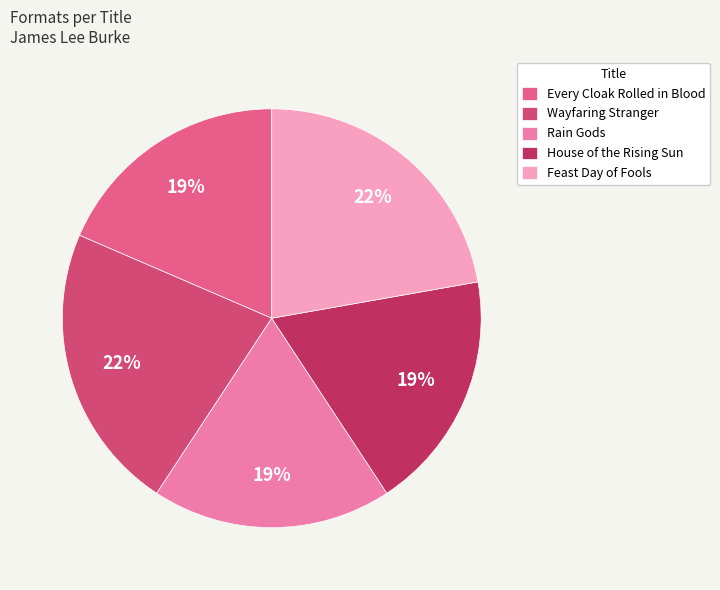

Approximately how many times larger is the value at Feast Day of Fools compared to Wayfaring Stranger?

1.0